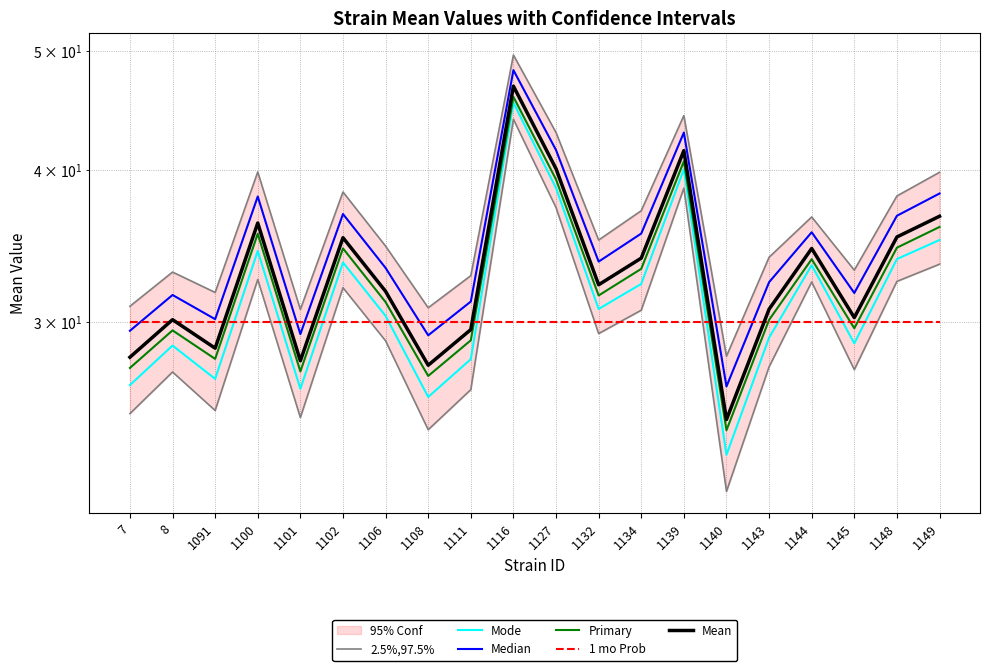

True or false: 1 mo Prob has more than 0 points higher than both neighbors.

False